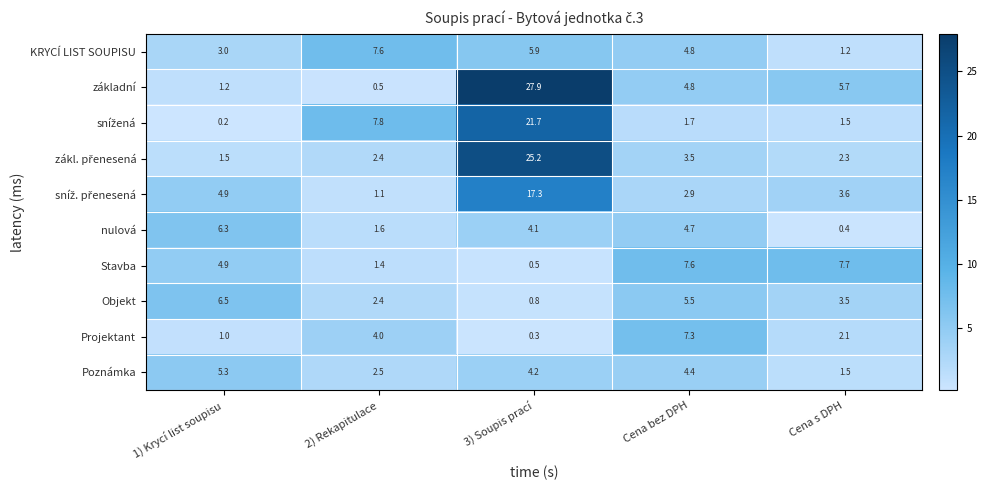

True or false: Stavba has a value of 2.6 at 1) Krycí list soupisu.

False